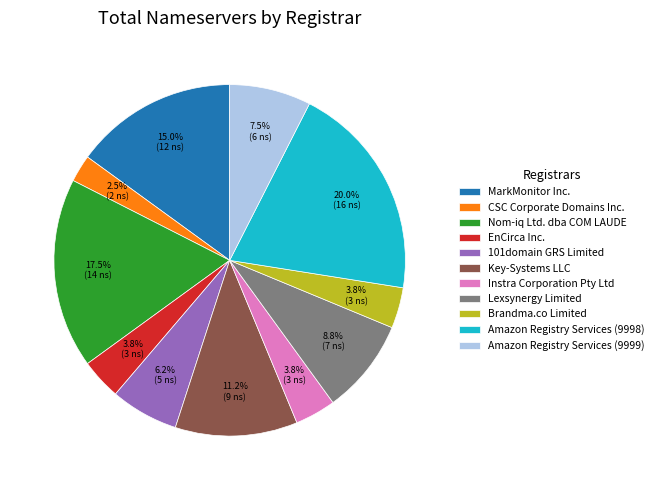

Which slice is the largest?

Amazon Registry Services (9998)